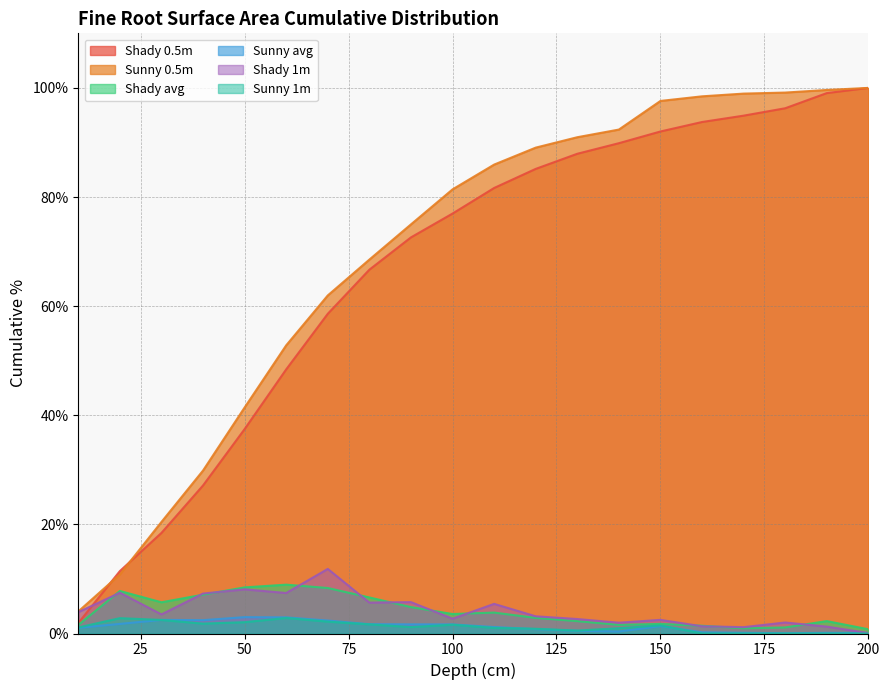

How many lines are shown in the chart?

6